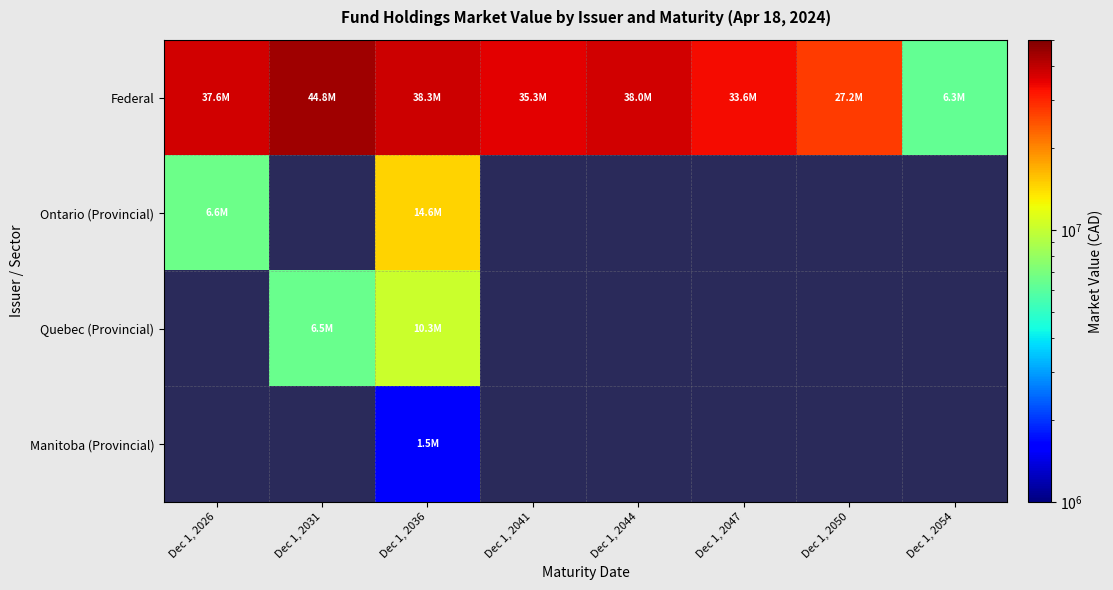

Which series changed the most between Dec 1, 2036 and Dec 1, 2041?

Ontario (Provincial)